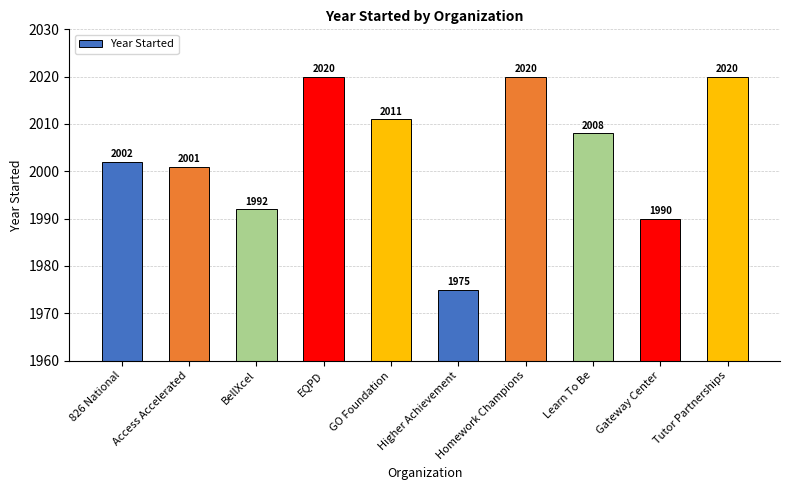

Approximately how many times larger is the value at Access Accelerated compared to Homework Champions?

1.0